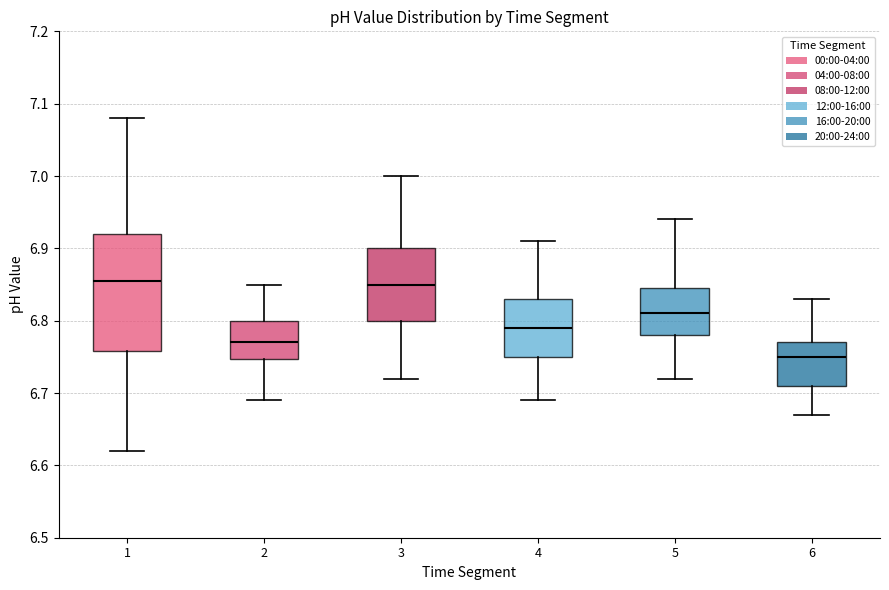

Where does the lower whisker of the box at x = 1 end on the y-axis? The values are not printed on the chart, so give them approximately, as read against the axis.

6.62